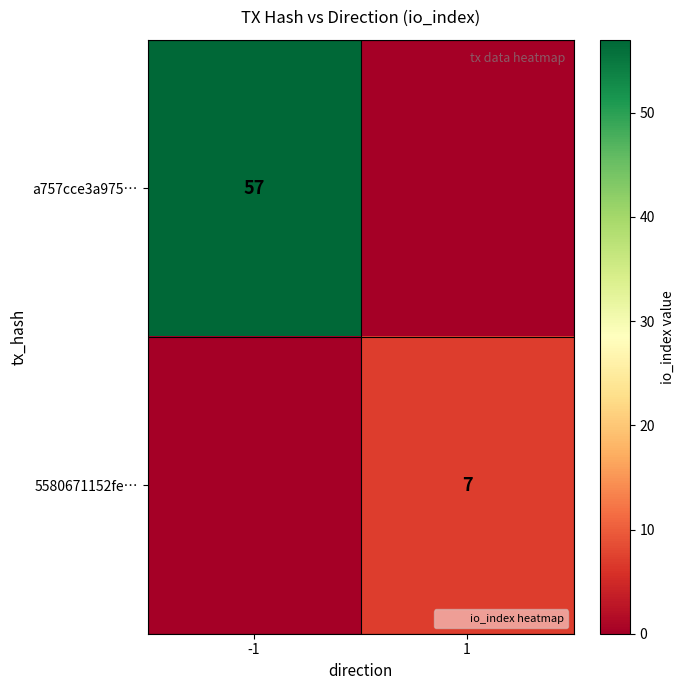

What is the difference between the maximum and minimum values in the a757cce3a975… series?

57